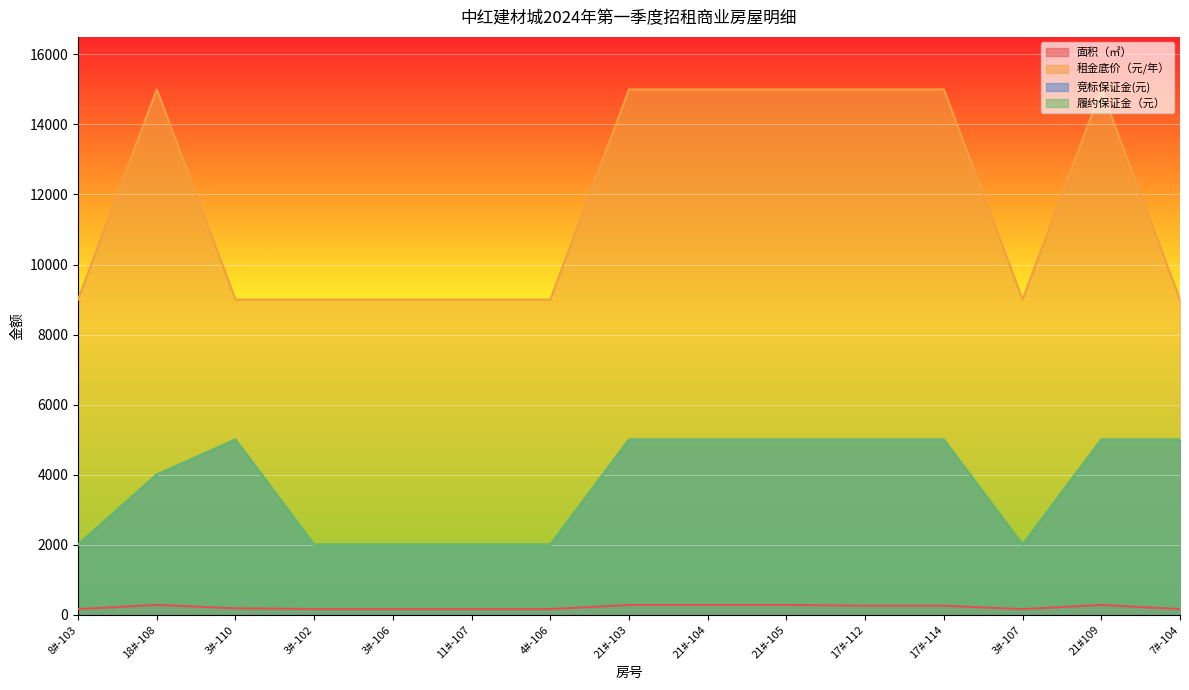

What is the value of the 租金底价（元/年） point at the 8th from the left?

15000.0